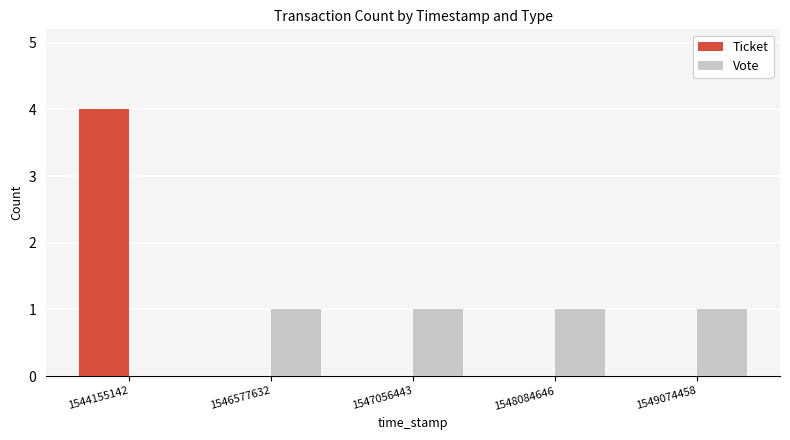

What are all the series names shown in the legend?

Ticket, Vote